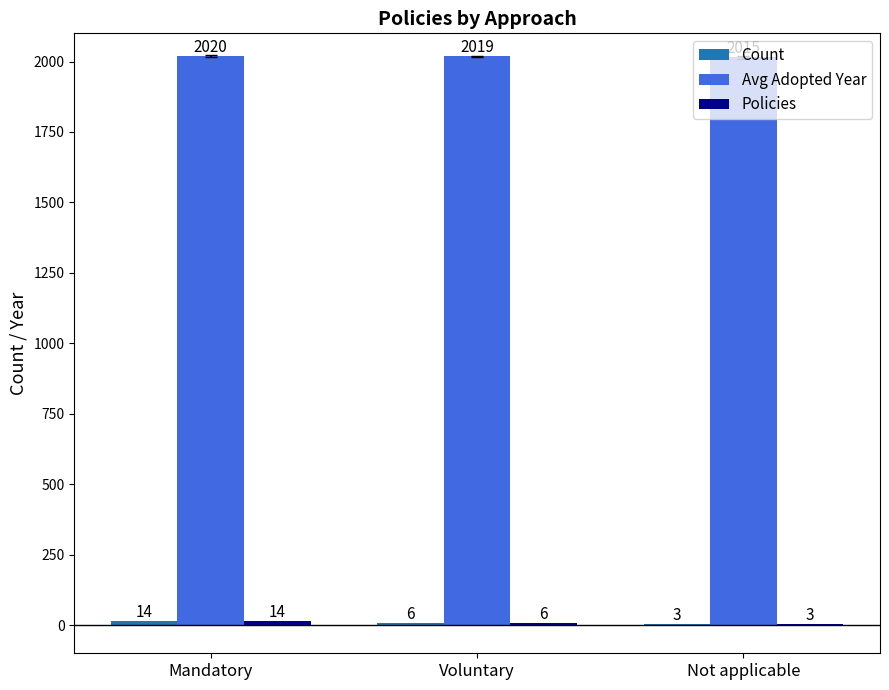

Which series changed the most between Voluntary and Not applicable?

Avg Adopted Year